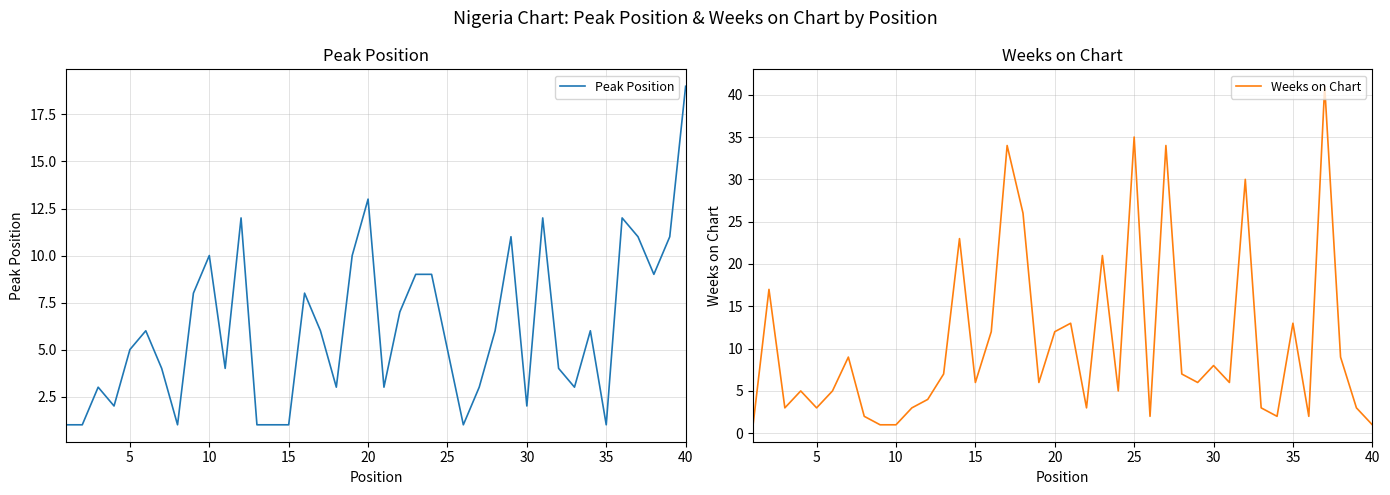

Is it true that Weeks on Chart equals 17 at 26?

False